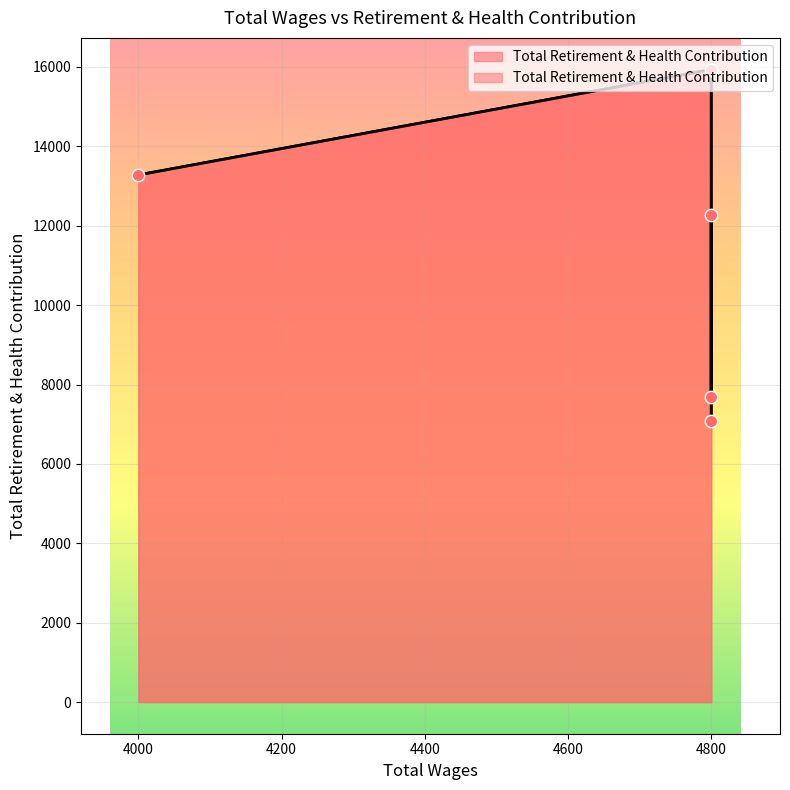

Which has a higher value, 4800.0 or 4800.0?

4800.0